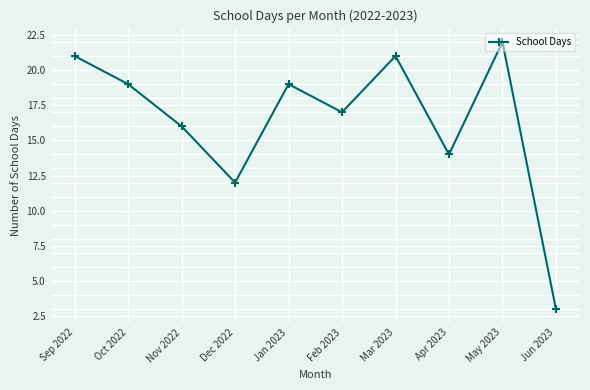

Where is the first local minimum?

Dec 2022